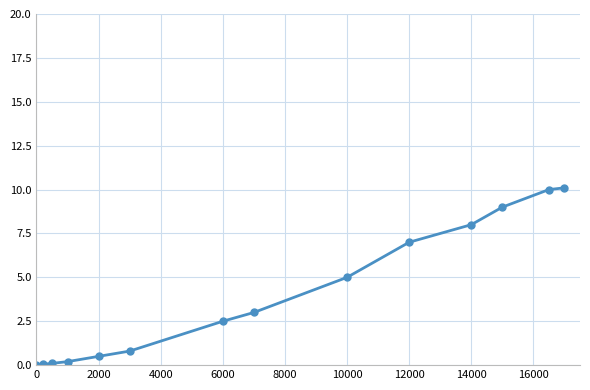

How many data points are less than 3?

7